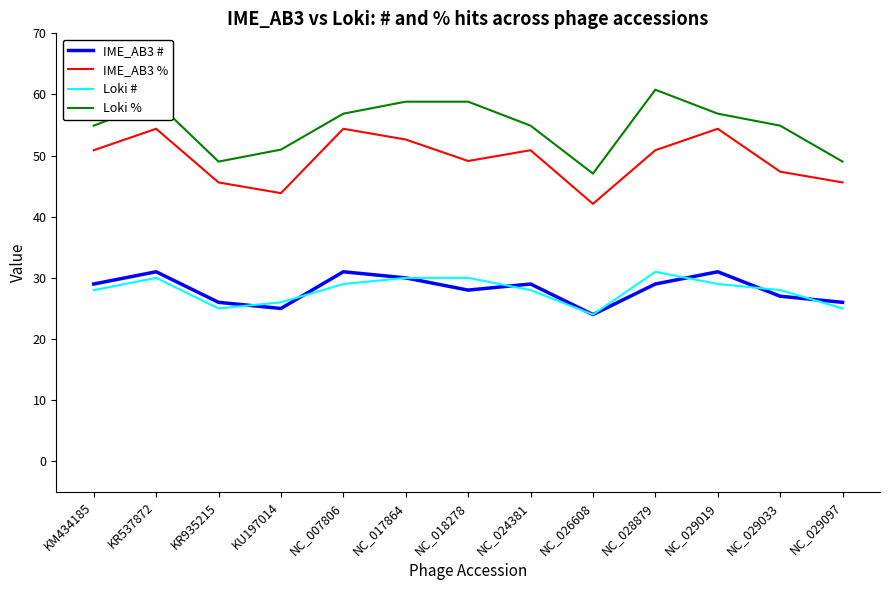

Does the chart have visible grid lines?

No